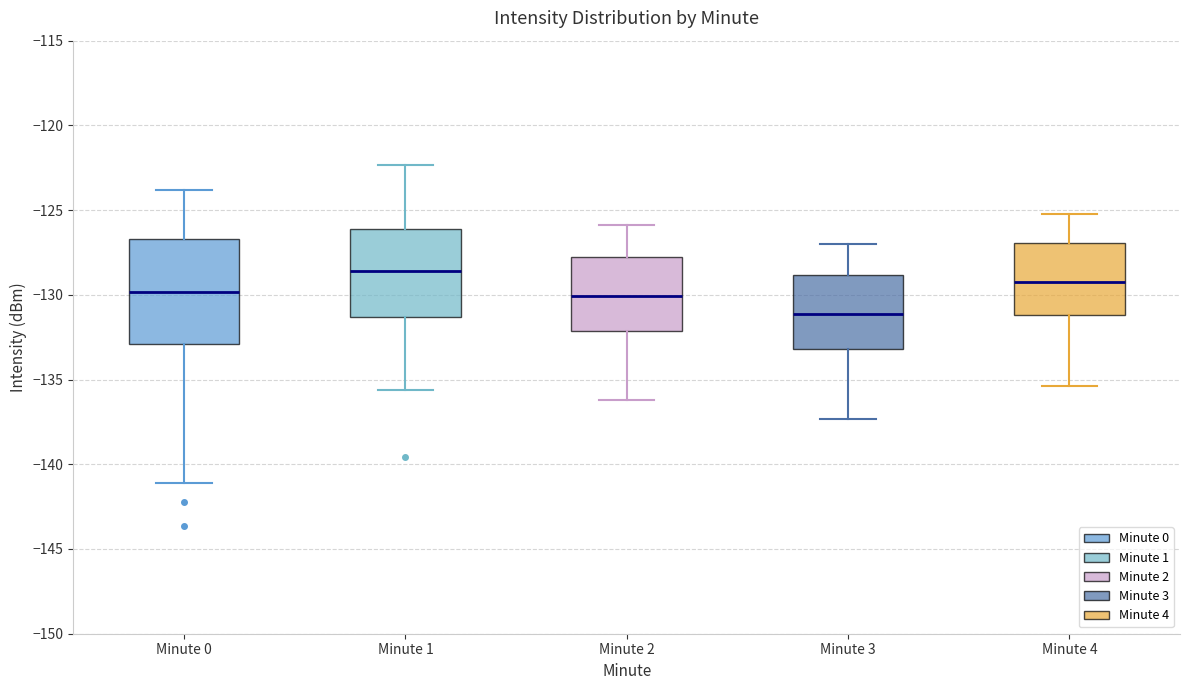

Reading left to right, read every box against the y-axis: the position of its median line, the range the box covers, and the ends of its whiskers. The values are not printed on the chart, so give them approximately, as read against the axis.

Minute 0: median -130.0, box -133.0 to -126.5, whiskers -141.0 to -124.0
Minute 1: median -128.5, box -131.5 to -126.0, whiskers -135.5 to -122.5
Minute 2: median -130.0, box -132.0 to -127.5, whiskers -136.0 to -126.0
Minute 3: median -131.0, box -133.0 to -129.0, whiskers -137.5 to -127.0
Minute 4: median -129.0, box -131.0 to -127.0, whiskers -135.5 to -125.0